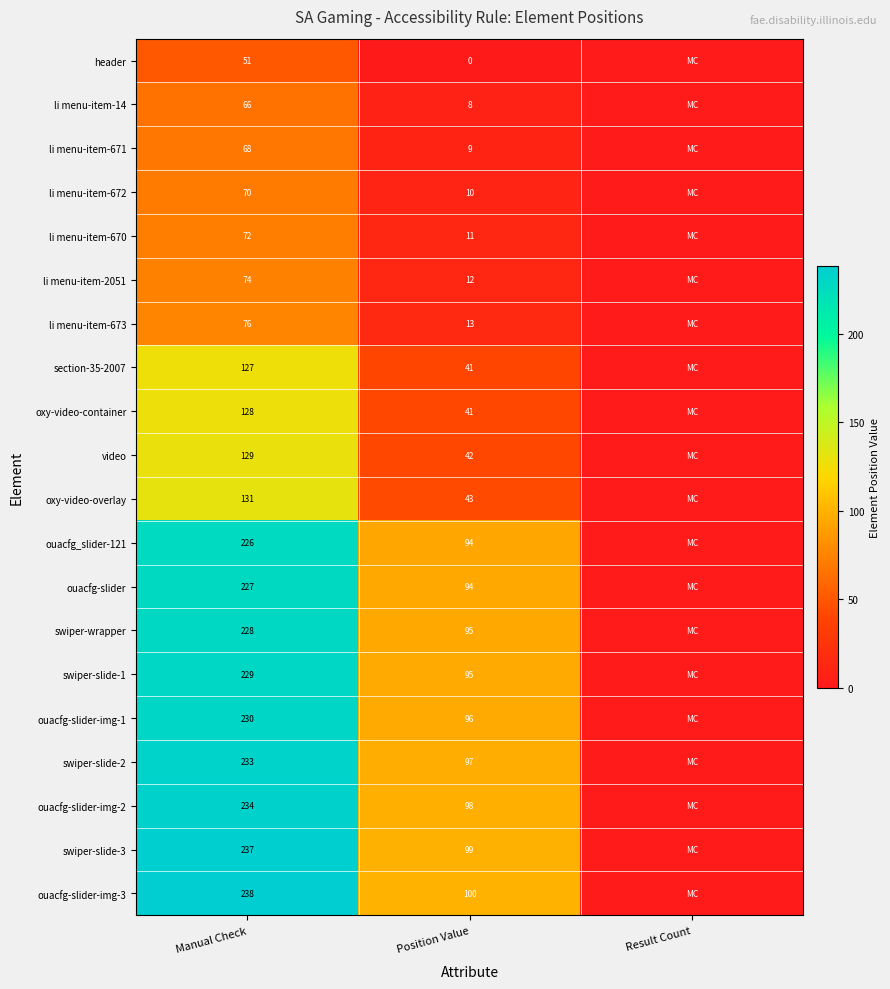

What is the total value across all series at Manual Check?

3074